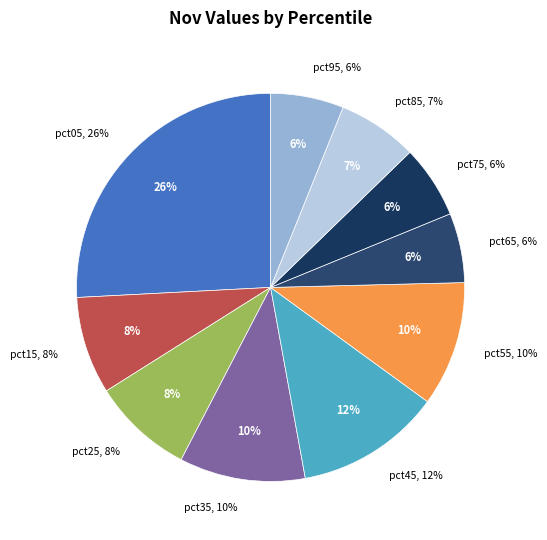

To the nearest percent, what is the difference between the largest and smallest slice percentages?

20%